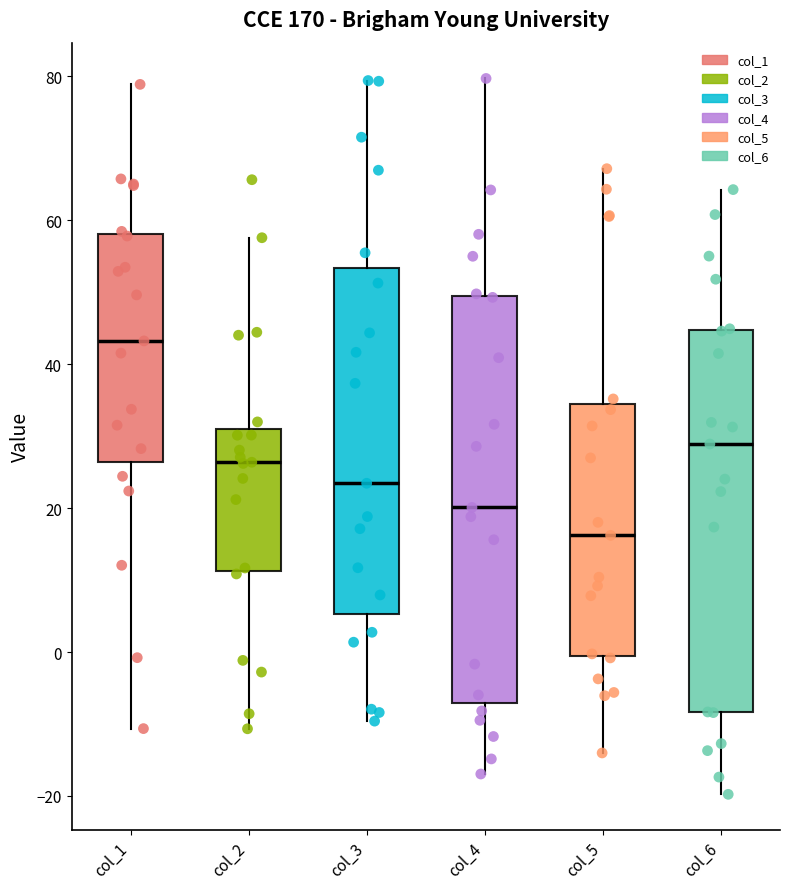

Reading left to right, transcribe this box plot: for each box, give where its median line is, the range the box spans, and where its two whiskers end, as read against the y-axis. The values are not printed on the chart, so give them approximately, as read against the axis.

col_1: median 44, box 26 to 58, whiskers -10 to 78
col_2: median 26, box 12 to 32, whiskers -10 to 58
col_3: median 24, box 6 to 54, whiskers -10 to 80
col_4: median 20, box -8 to 50, whiskers -16 to 80
col_5: median 16, box 0 to 34, whiskers -14 to 68
col_6: median 28, box -8 to 44, whiskers -20 to 64